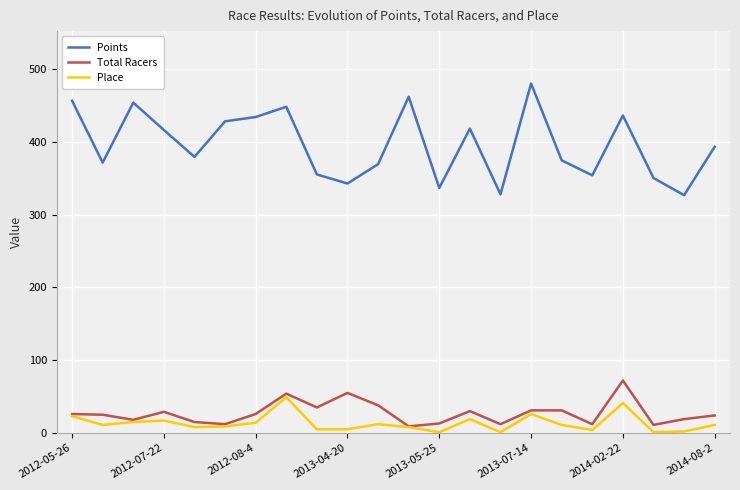

True or false: Points and Place cross at least once.

False